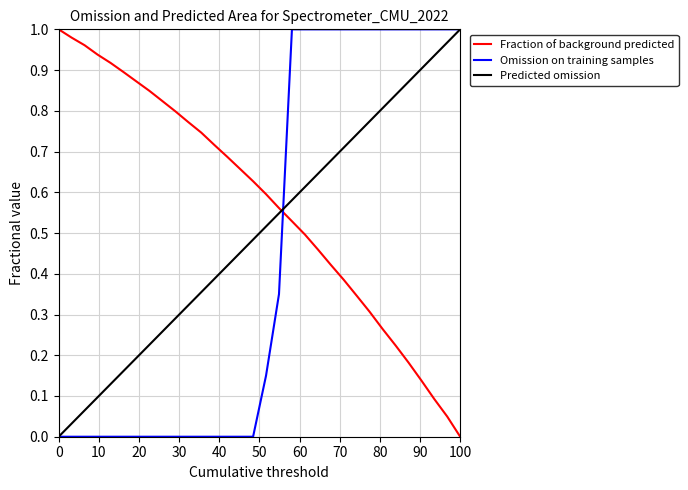

How many times do Fraction of background predicted and Omission on training samples cross each other?

1